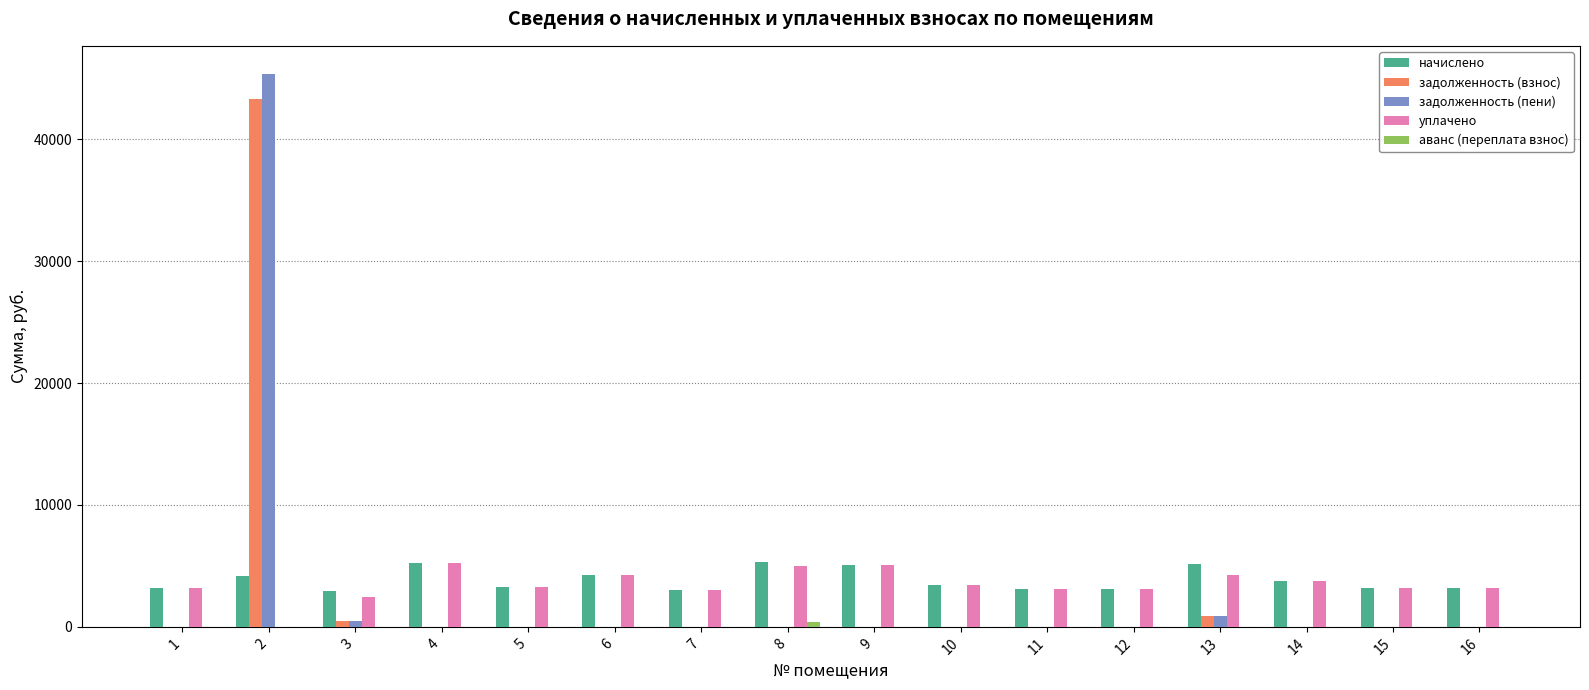

Count the number of categories in the chart.

16